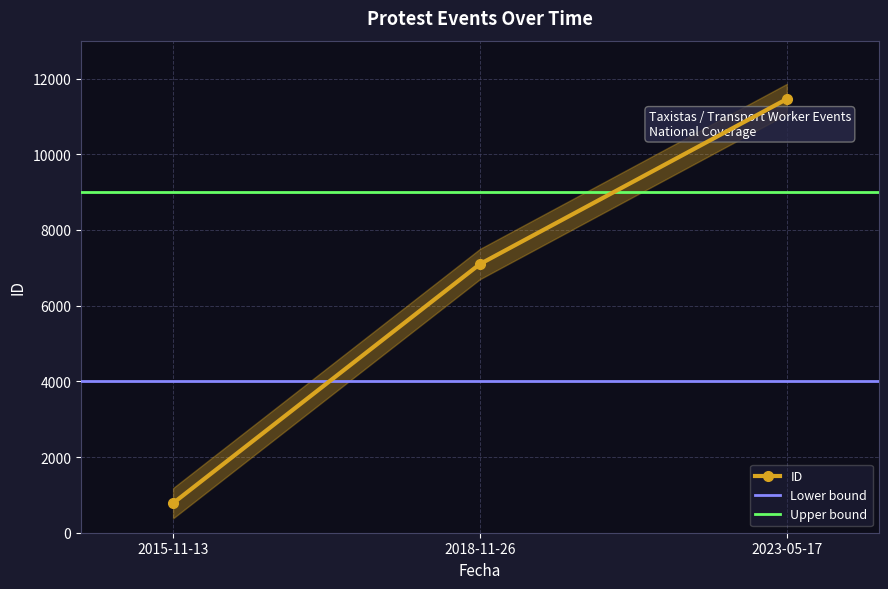

List the labels in order of value, largest first.

2023-05-17, 2018-11-26, 2015-11-13